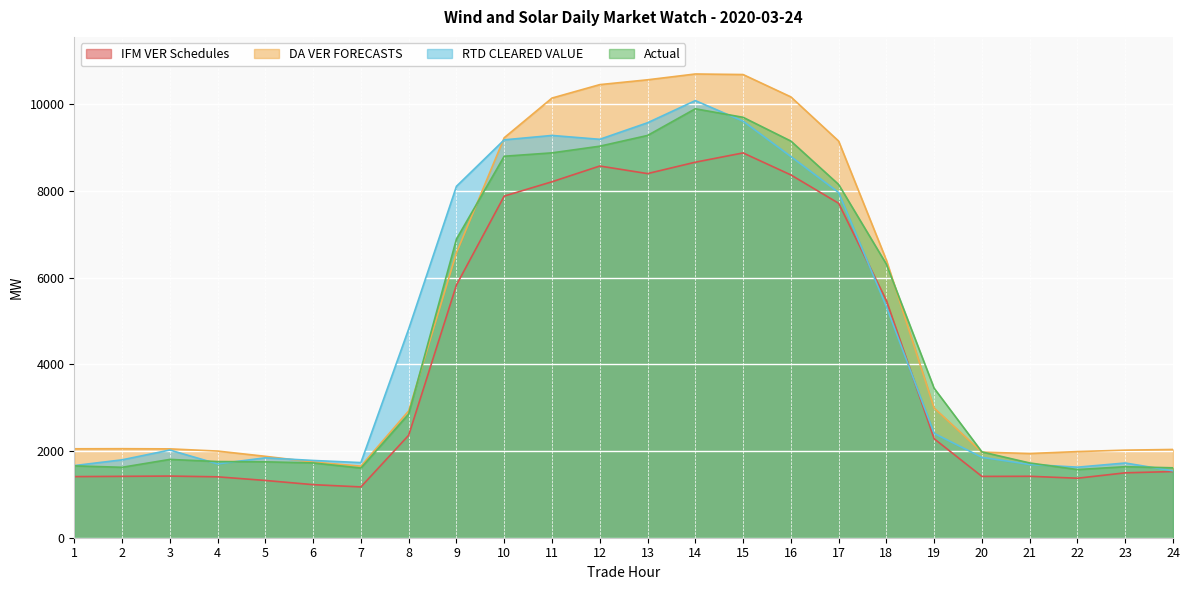

Is the value of IFM VER Schedules at 16 greater than the value of DA VER FORECASTS at 21?

Yes